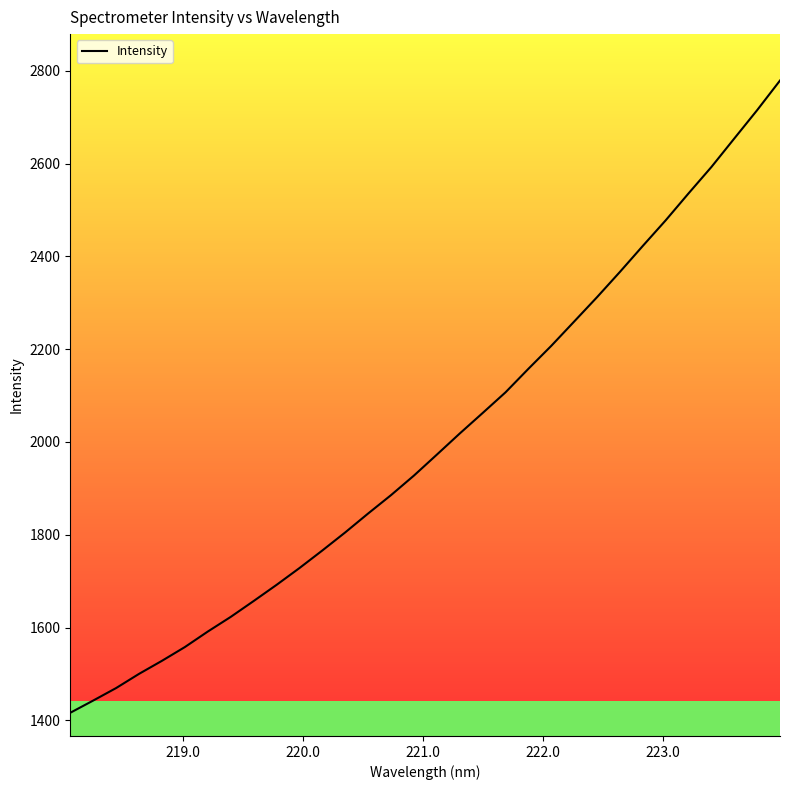

Reading right to left, what are all the values shown in this chart?

2778.9	2715.0	2653.8	2592.5	2535.6	2477.5	2422.3	2366.4	2311.9	2259.4	2207.0	2157.5	2106.8	2062.2	2018.1	1972.6	1927.5	1885.4	1845.8	1805.0	1766.1	1728.1	1691.9	1657.1	1622.9	1591.4	1558.0	1528.3	1500.2	1469.6	1442.7	1416.4